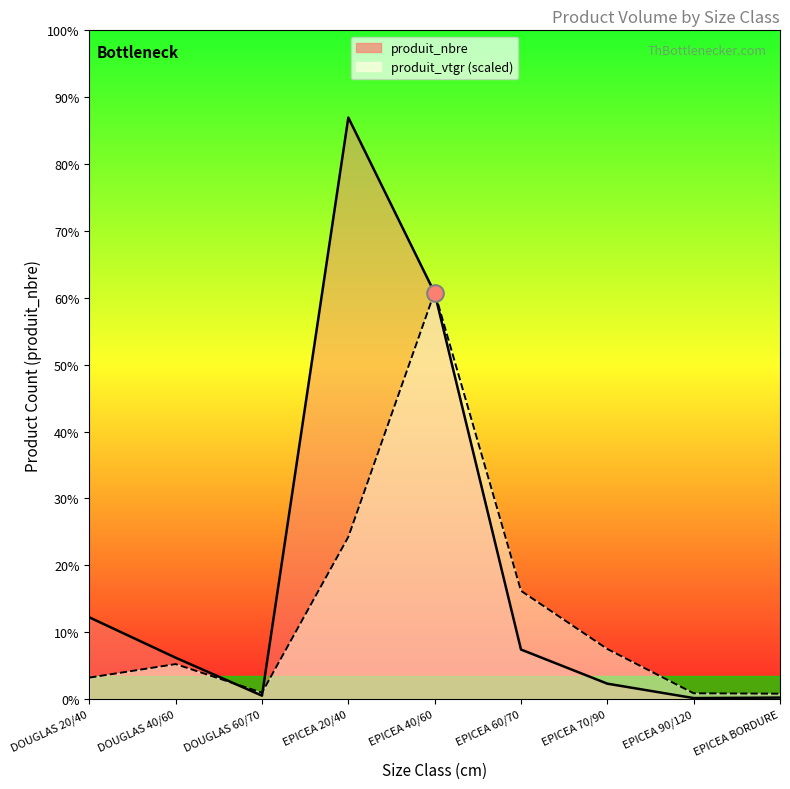

Where does the produit_nbre series first go above 86?

DOUGLAS 20/40